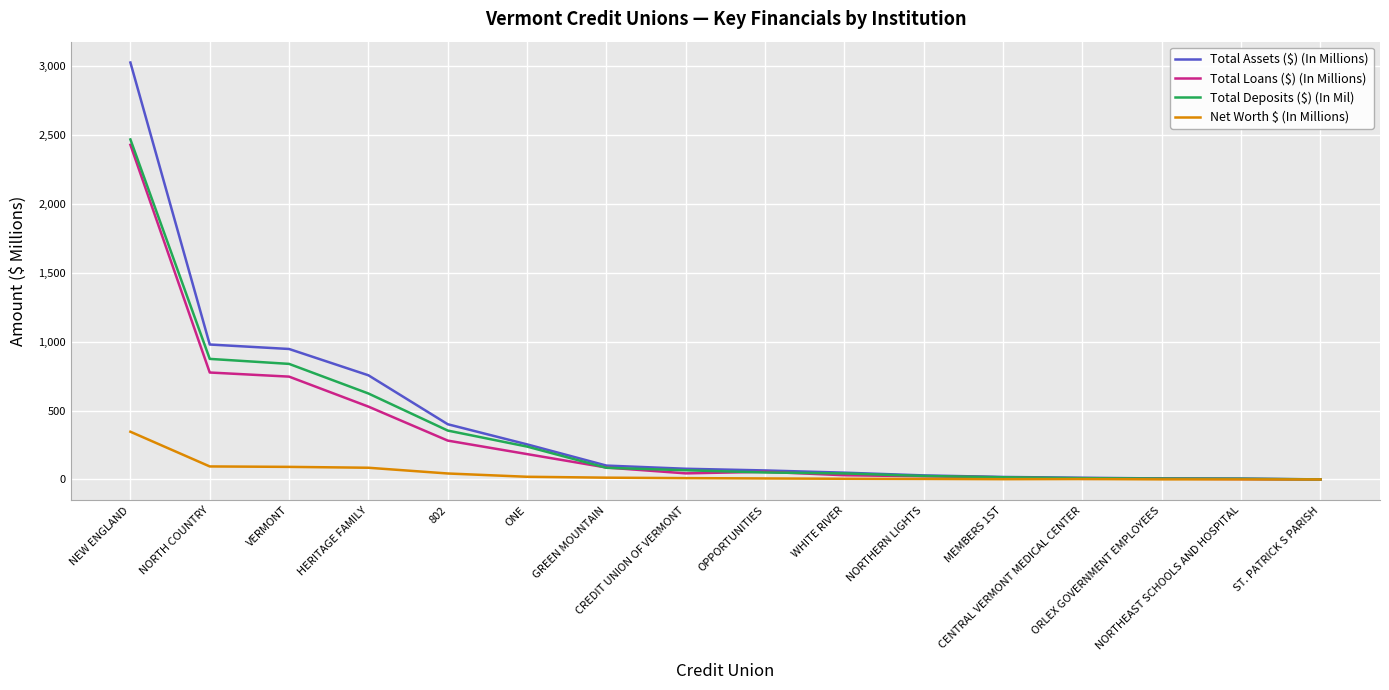

At NEW ENGLAND, list the series in order from smallest to largest.

Net Worth $ (In Millions), Total Loans ($) (In Millions), Total Deposits ($) (In Mil), Total Assets ($) (In Millions)